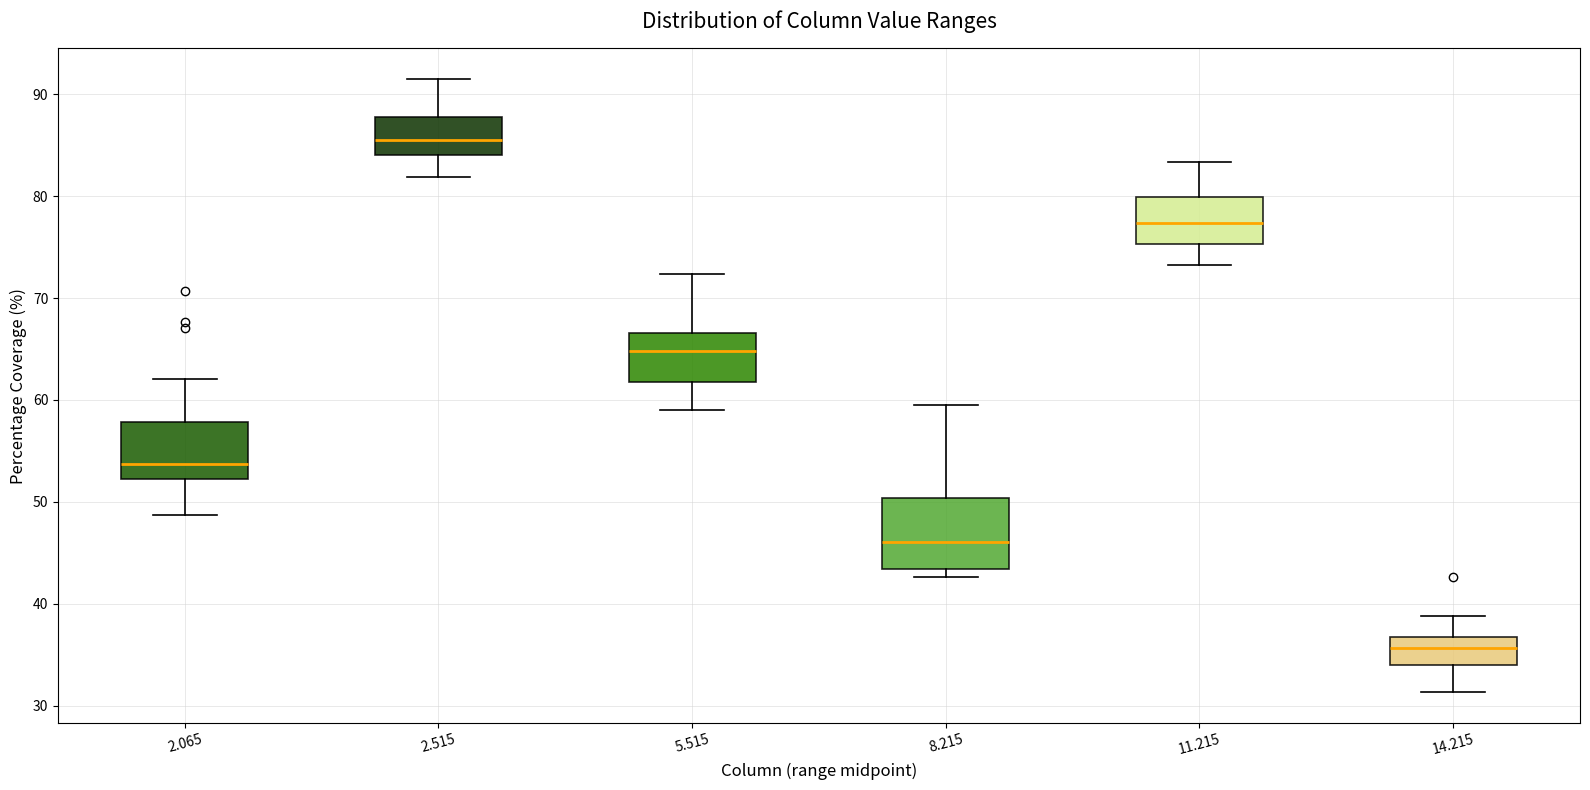

Reading left to right, transcribe this box plot: for each box, give where its median line is, the range the box spans, and where its two whiskers end, as read against the y-axis. The values are not printed on the chart, so give them approximately, as read against the axis.

2.065: median 54, box 52 to 58, whiskers 49 to 62
2.515: median 86, box 84 to 88, whiskers 82 to 92
5.515: median 65, box 62 to 67, whiskers 59 to 72
8.215: median 46, box 43 to 50, whiskers 43 (just below the box's lower edge) to 60
11.215: median 77, box 75 to 80, whiskers 73 to 83
14.215: median 36, box 34 to 37, whiskers 31 to 39